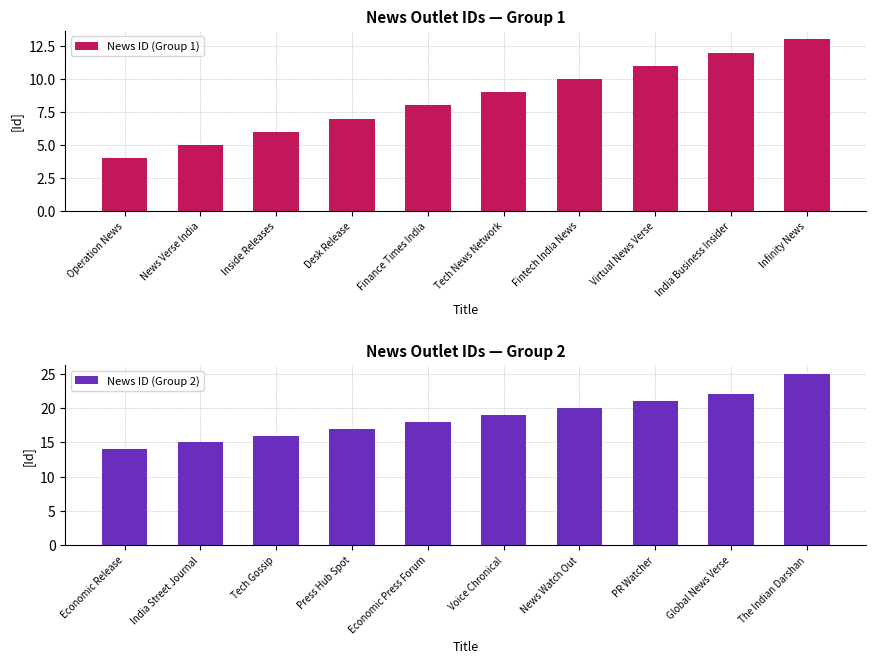

Rank the series by their maximum value, from lowest to highest.

News ID (Group 1), News ID (Group 2)